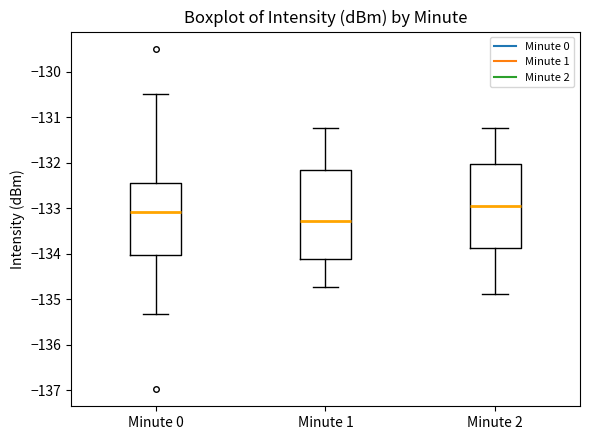

Reading left to right, read every box against the y-axis: the position of its median line, the range the box covers, and the ends of its whiskers. The values are not printed on the chart, so give them approximately, as read against the axis.

Minute 0: median -133.1, box -134.0 to -132.5, whiskers -135.3 to -130.5
Minute 1: median -133.3, box -134.1 to -132.2, whiskers -134.7 to -131.2
Minute 2: median -133.0, box -133.9 to -132.0, whiskers -134.9 to -131.2